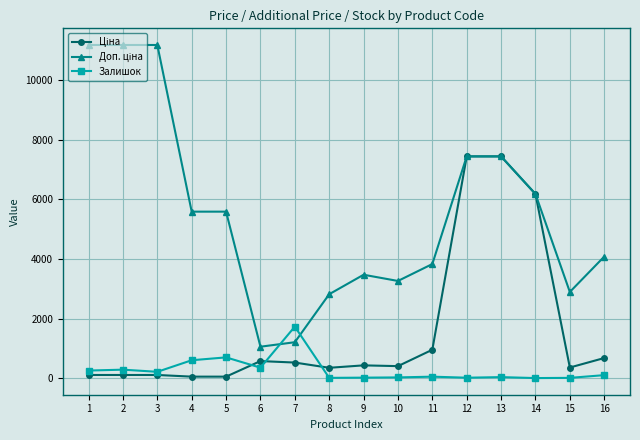

What is the total value across all series at 6?

1995.1